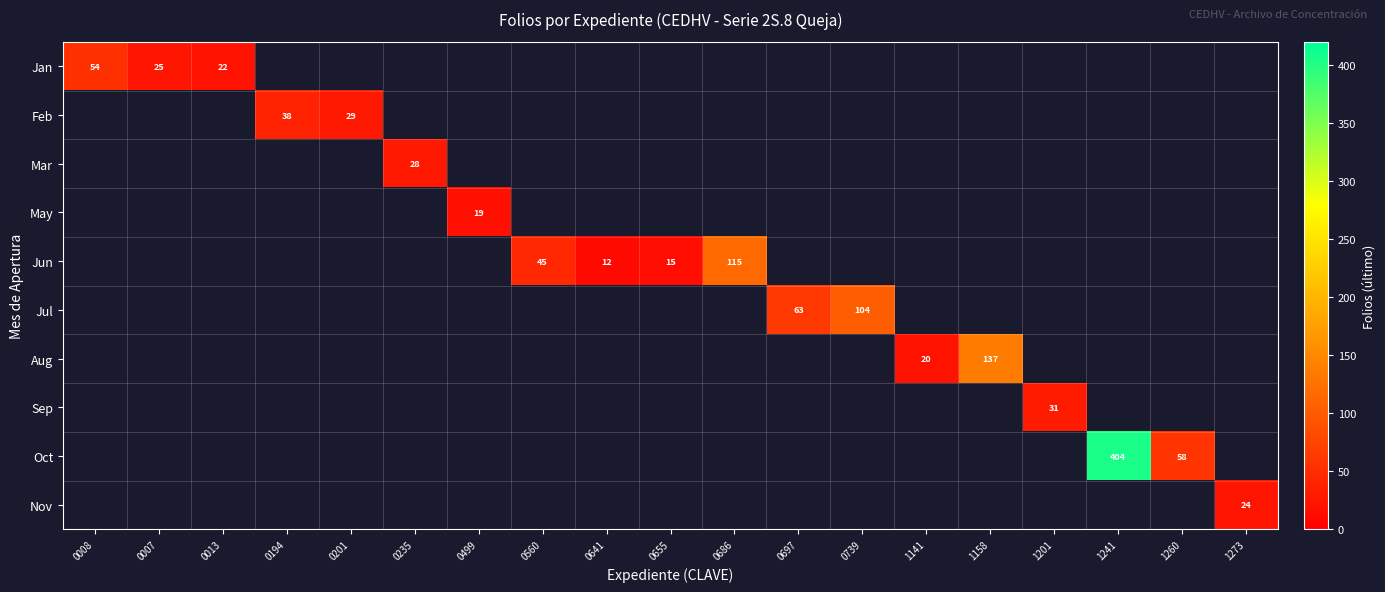

Where is Jan nearest to the value 38?

0007